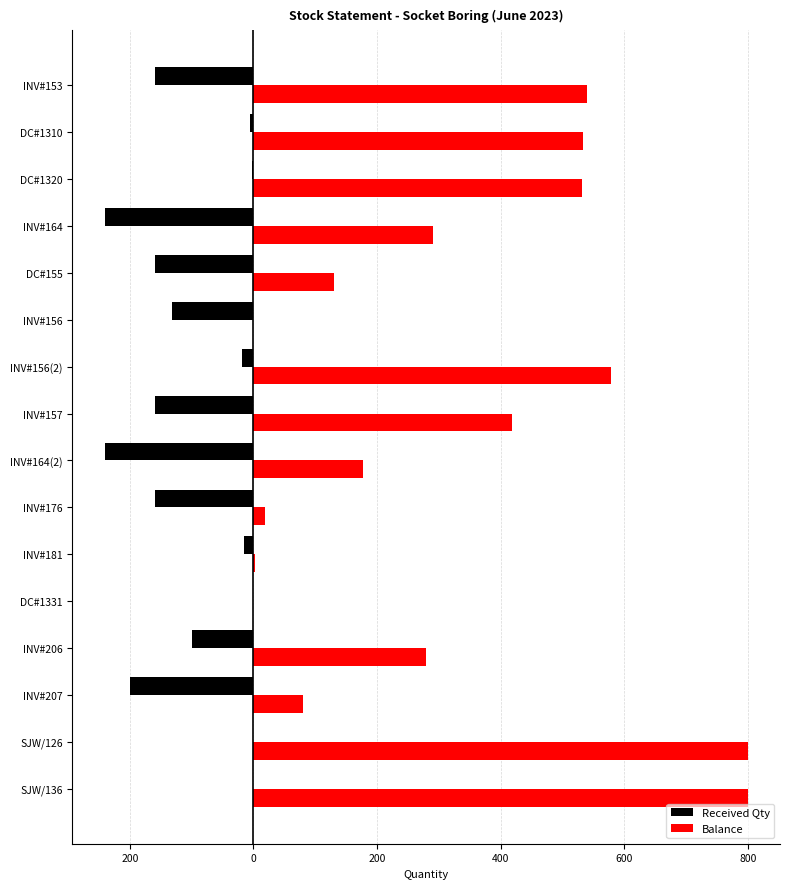

What are all the series names shown in the legend?

Received Qty, Balance